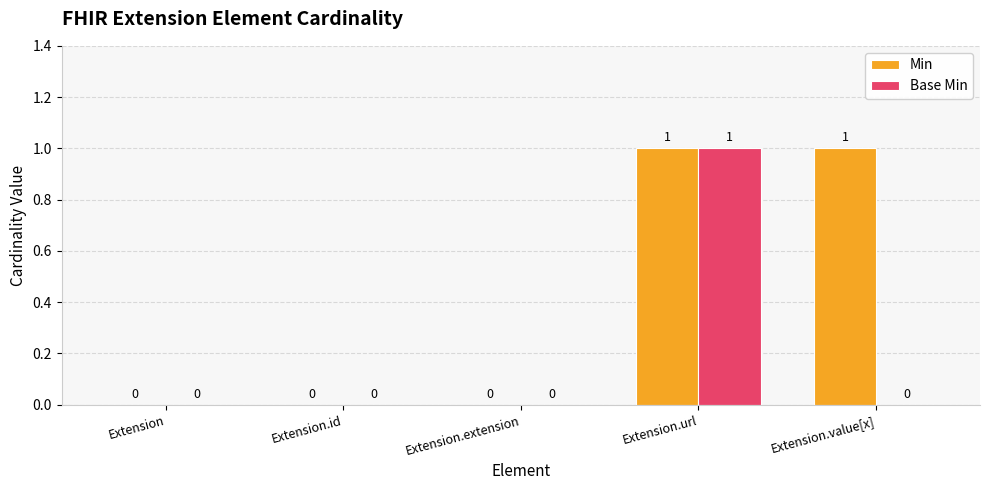

The value of Min at Extension.extension is 0. True or false?

True